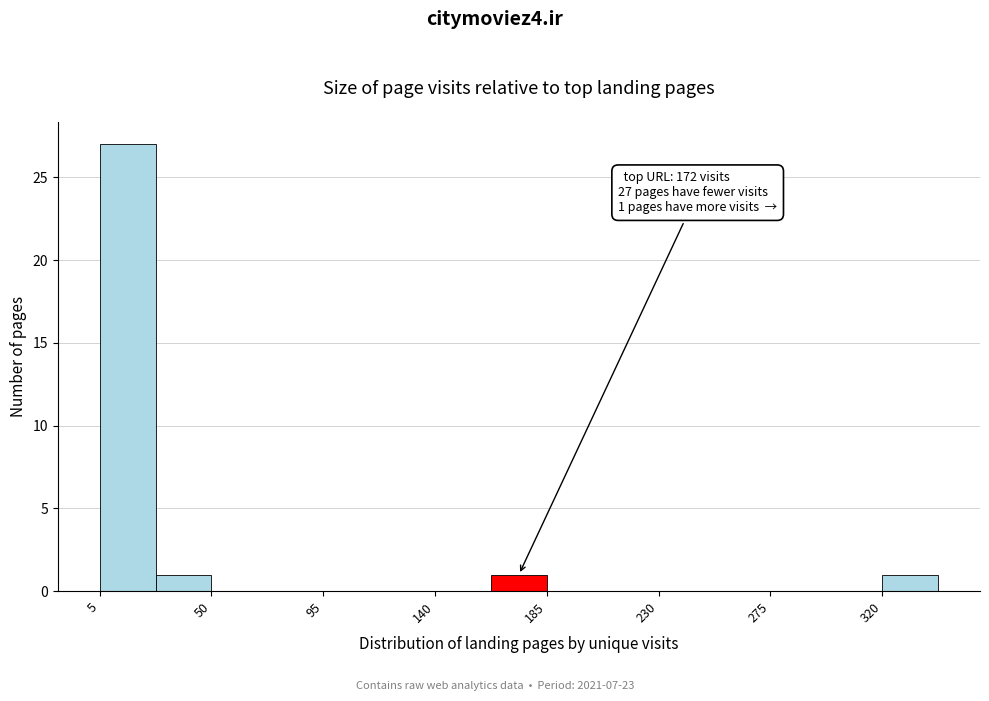

Over which range of the x-axis is the bar tallest?

5 to 30